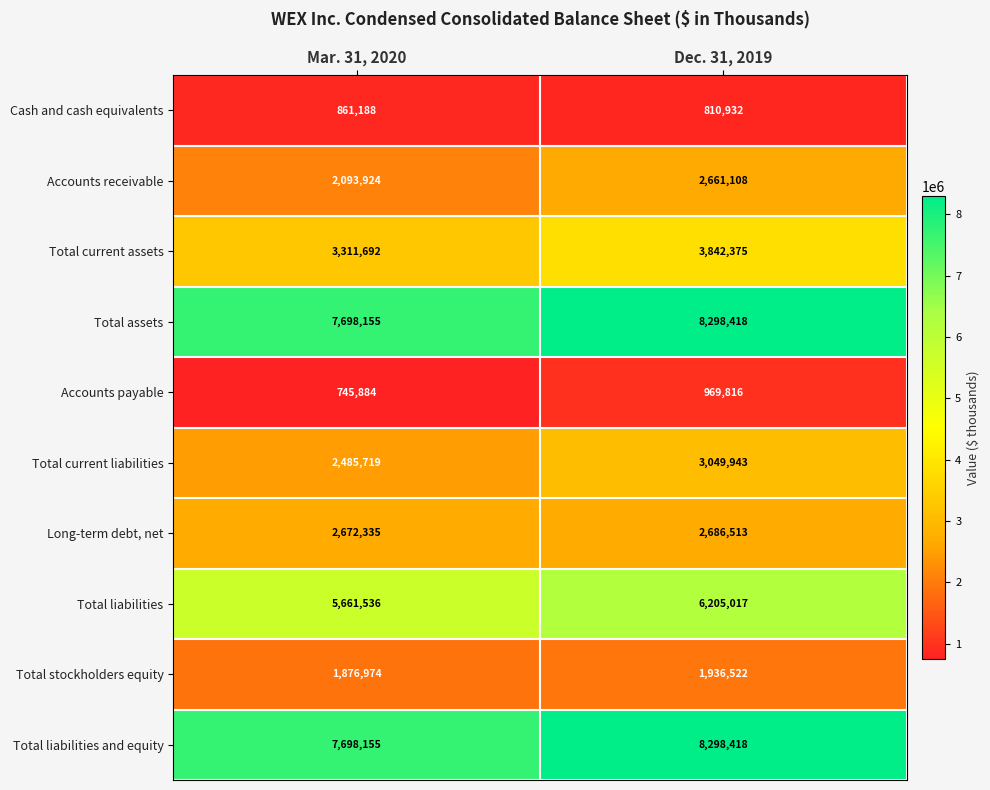

What is the greatest value displayed?

8298418